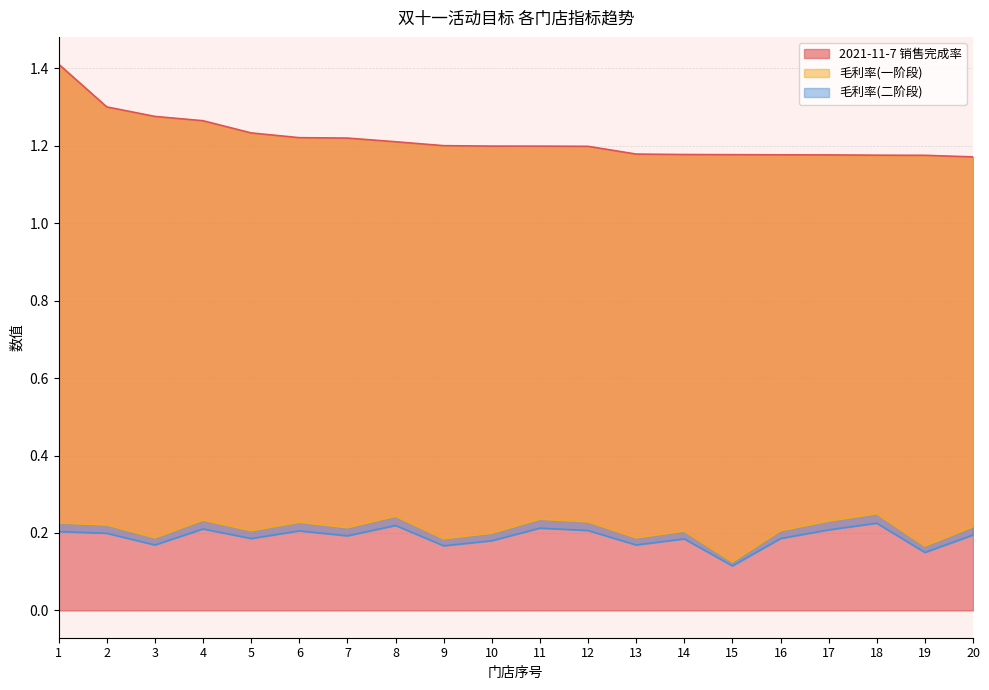

Which series has the largest total across all categories?

2021-11-7 销售完成率